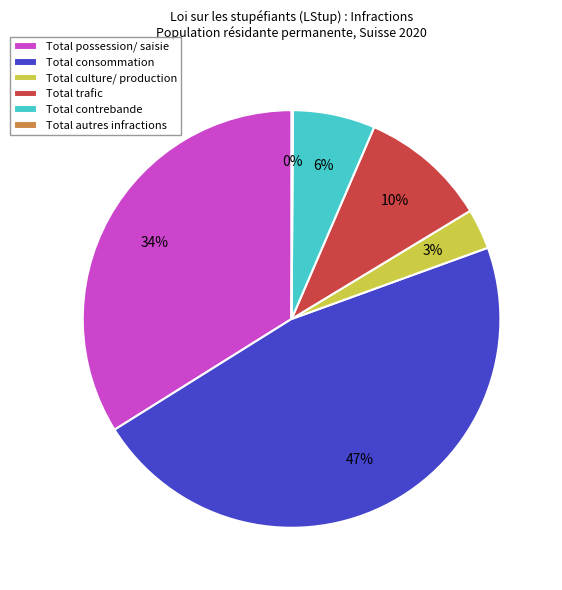

What percentage is the Total culture/ production slice, to the nearest percent?

3%